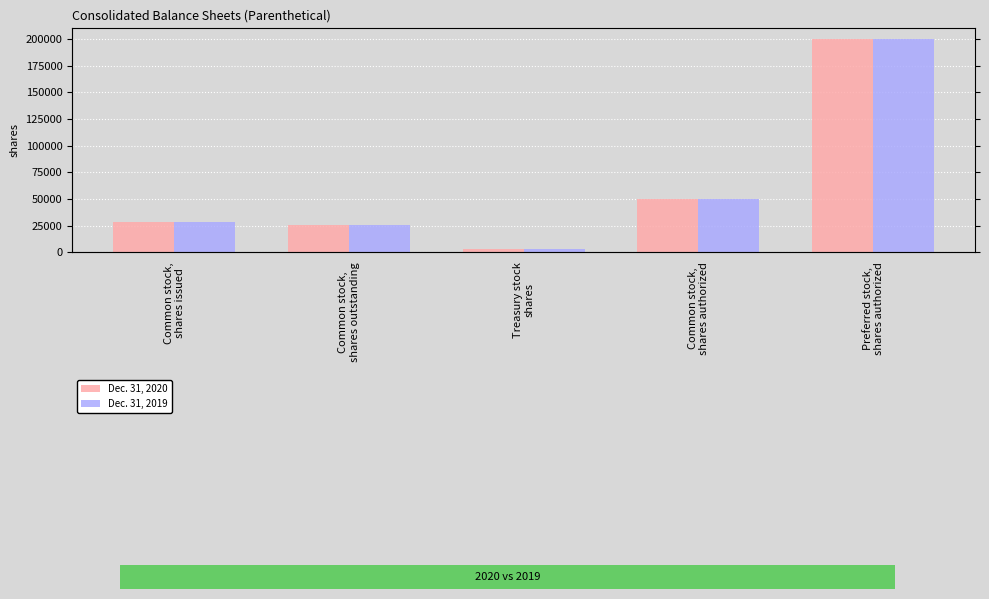

Which series has the largest total across all categories?

Dec. 31, 2020